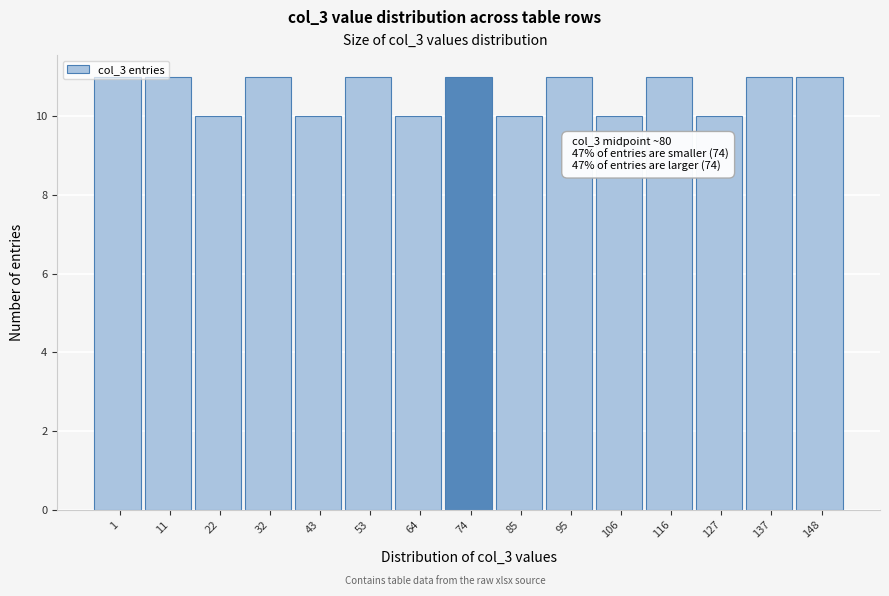

What is the minimum value shown in the chart?

10